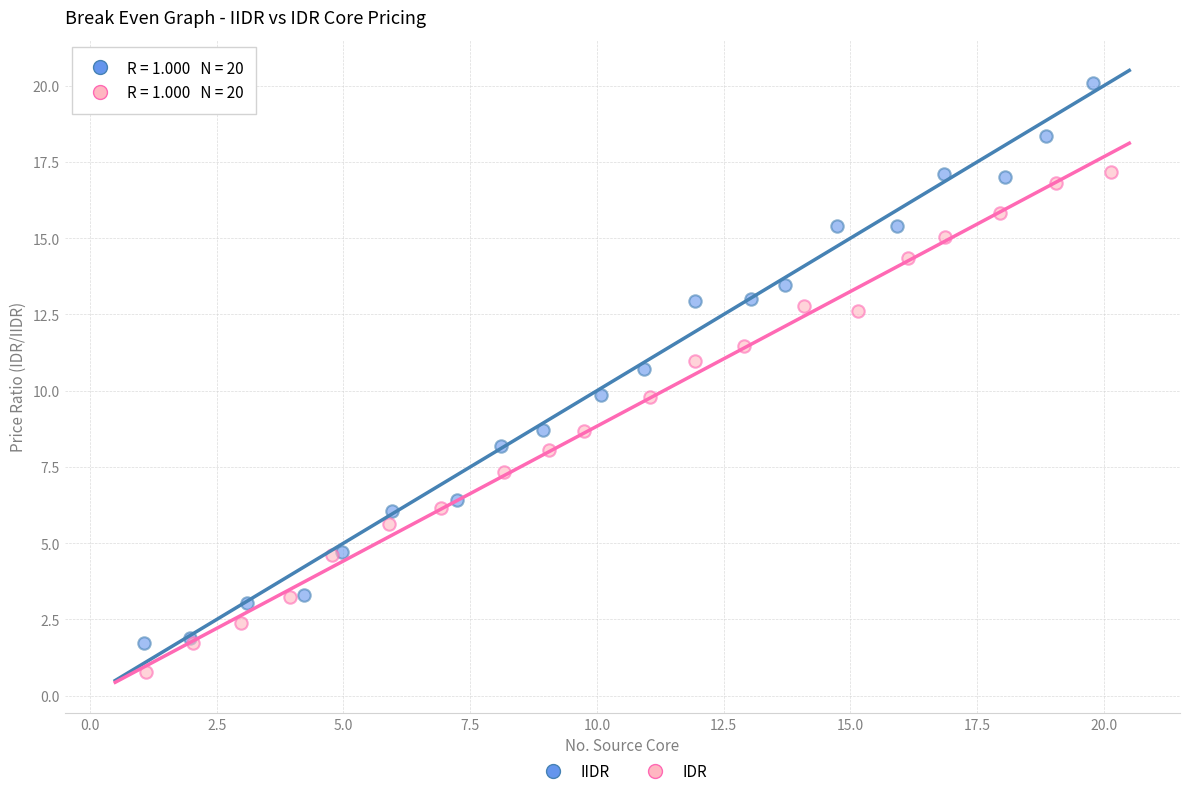

Which series has the widest spread of Y values?

IIDR